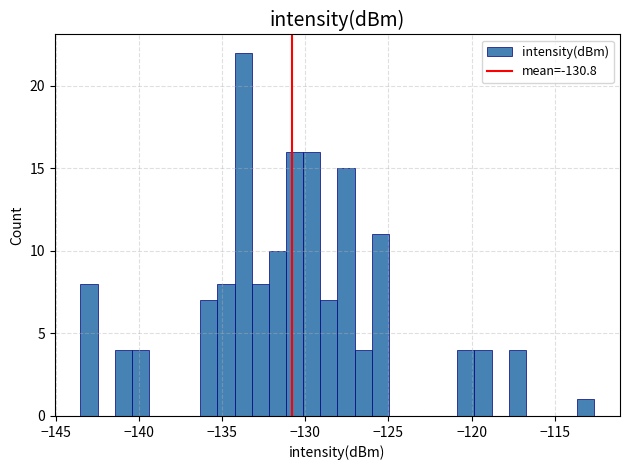

Read against the x-axis, roughly where is the centre of the tallest bar?

-133.5